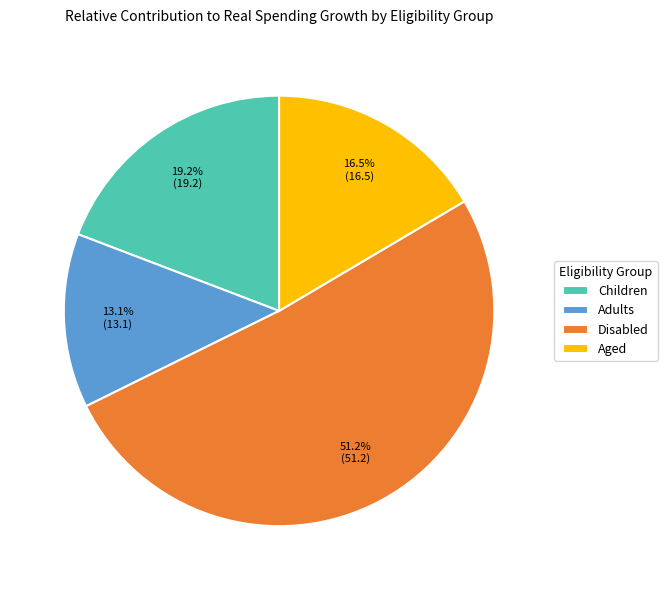

To the nearest percent, what percentage of the pie is Children?

19%